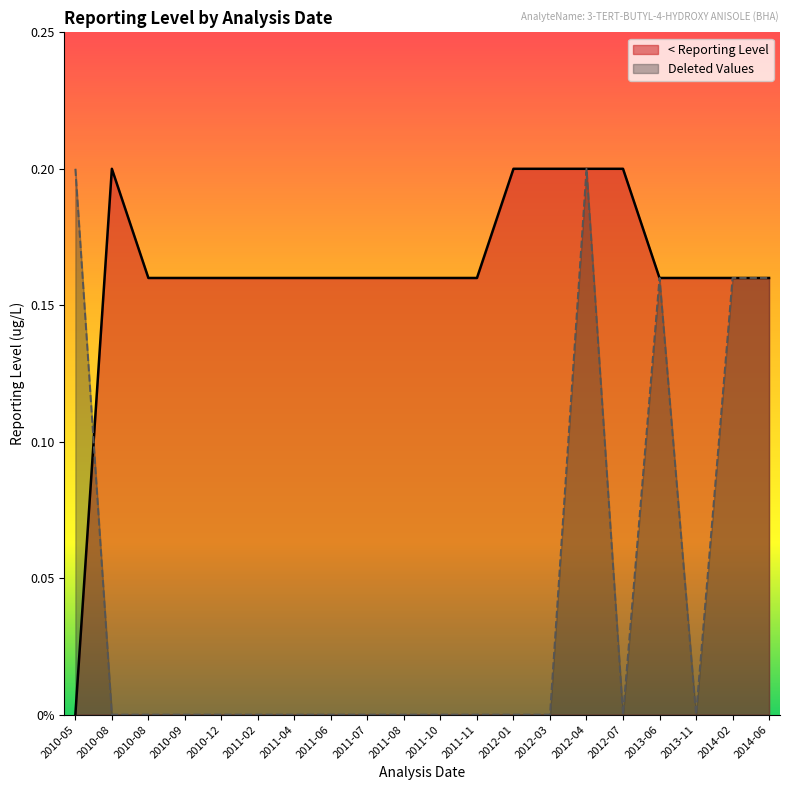

Count the number of data series in this chart.

2